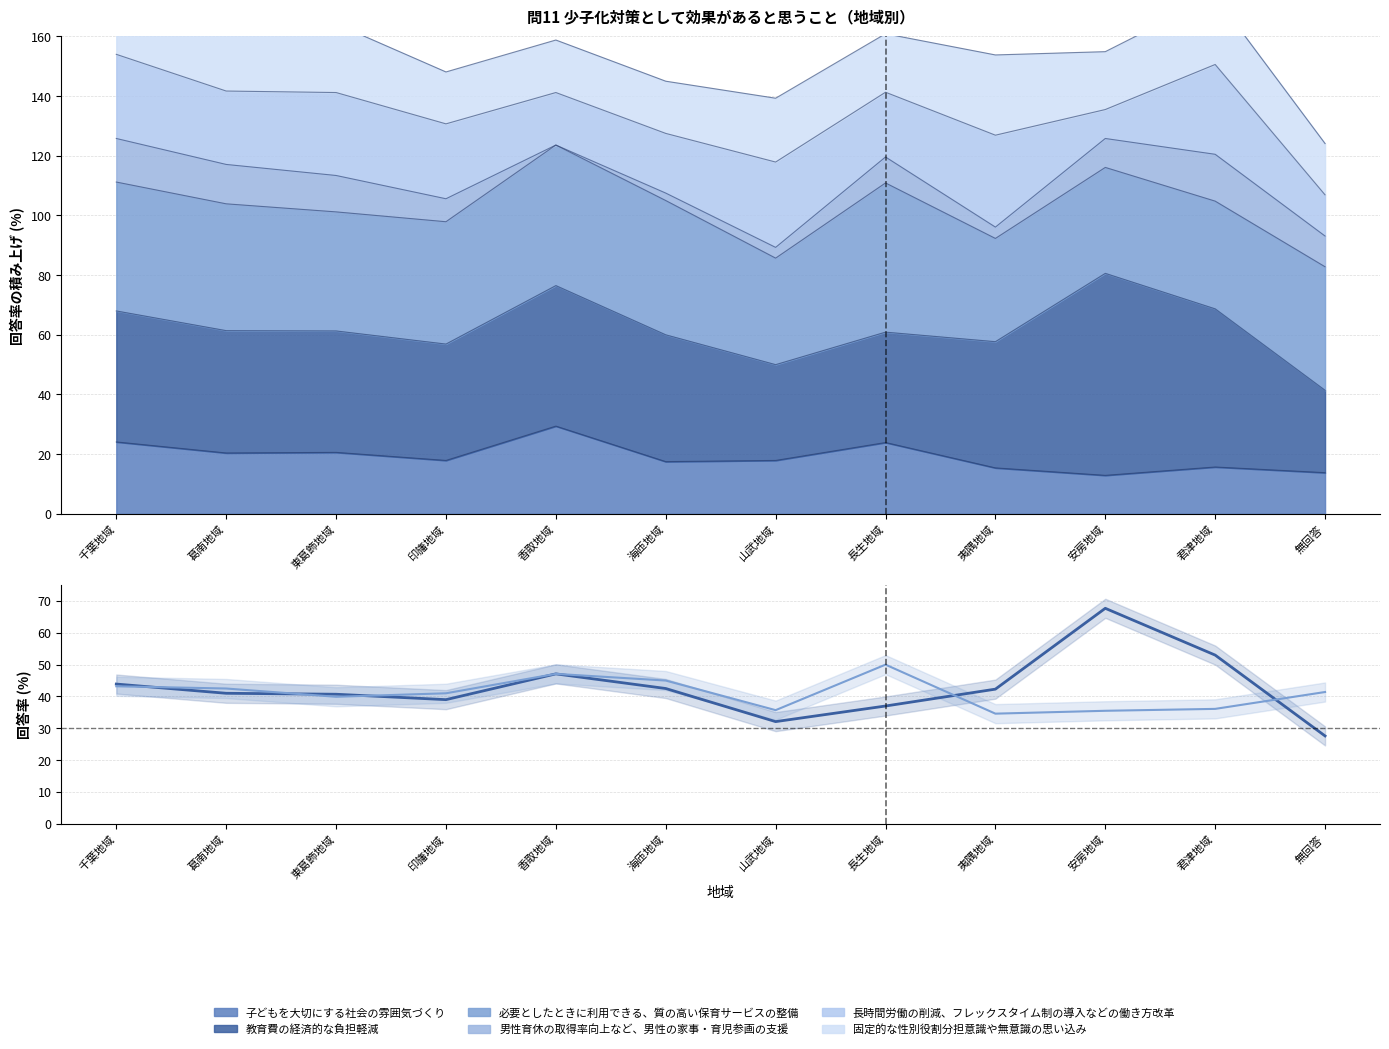

How many values in the 教育費の経済的な負担軽減 series exceed 42?

6